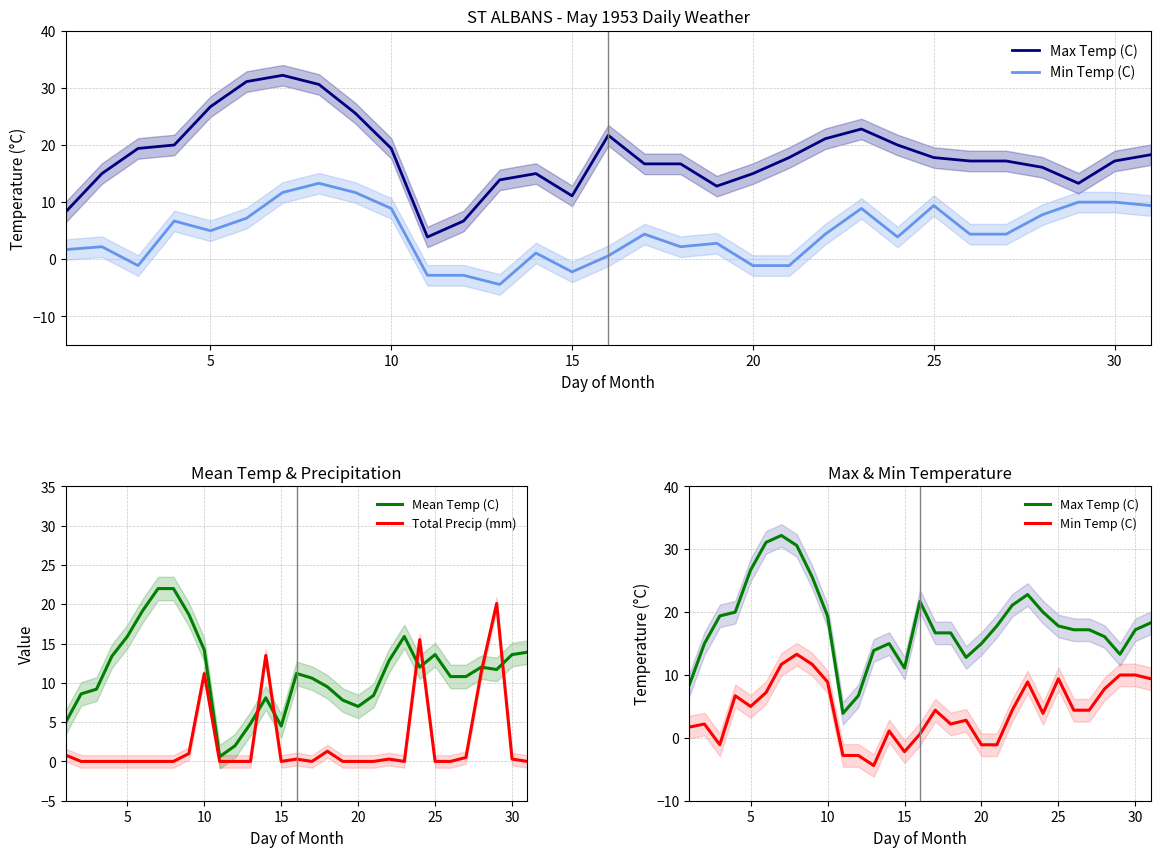

The Mean Temp (C) series shows 14.2 at 10. True or false?

True